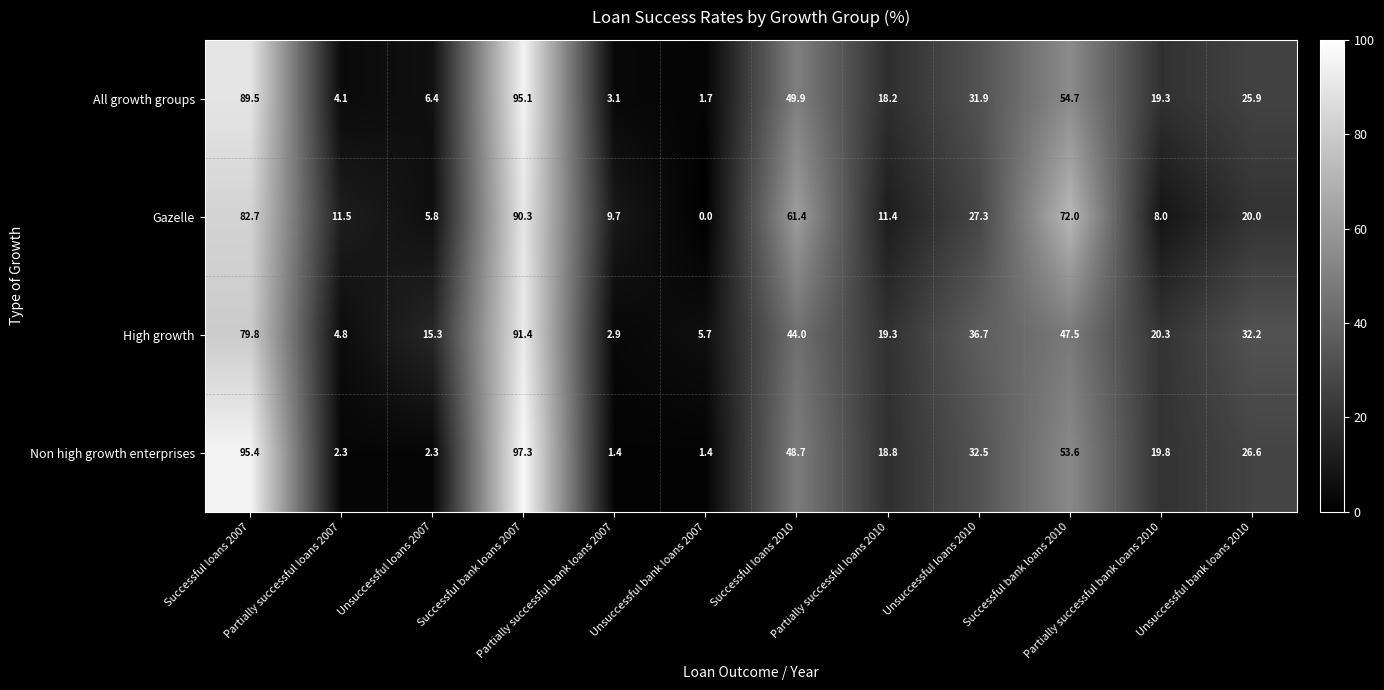

Which series has the largest range (max minus min)?

Non high growth enterprises